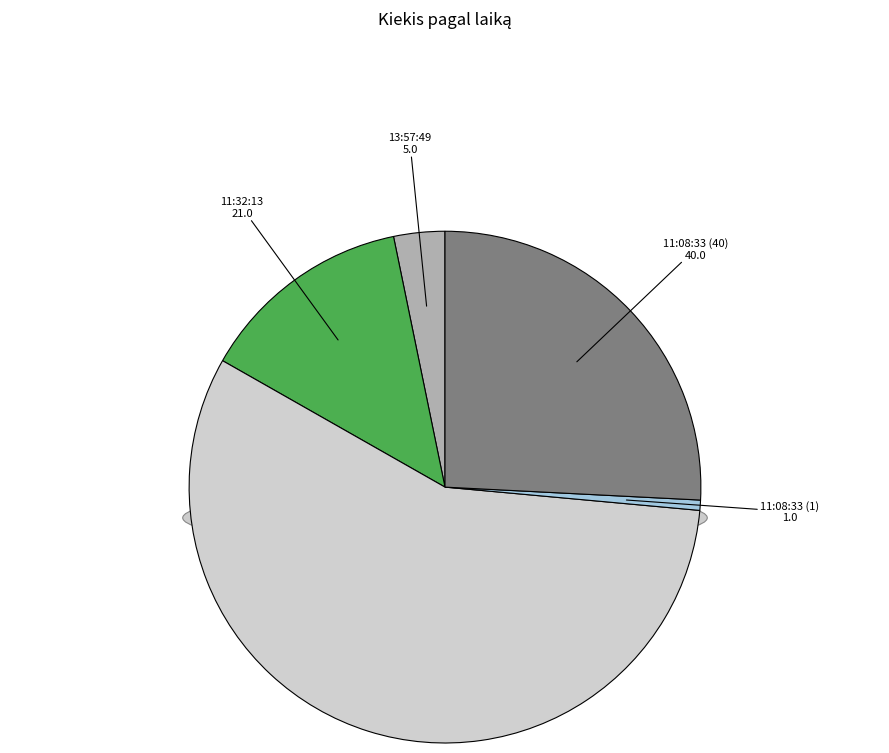

Rank the categories by value from highest to lowest.

11:08:33 (88), 11:08:33 (40), 11:32:13, 13:57:49, 11:08:33 (1)